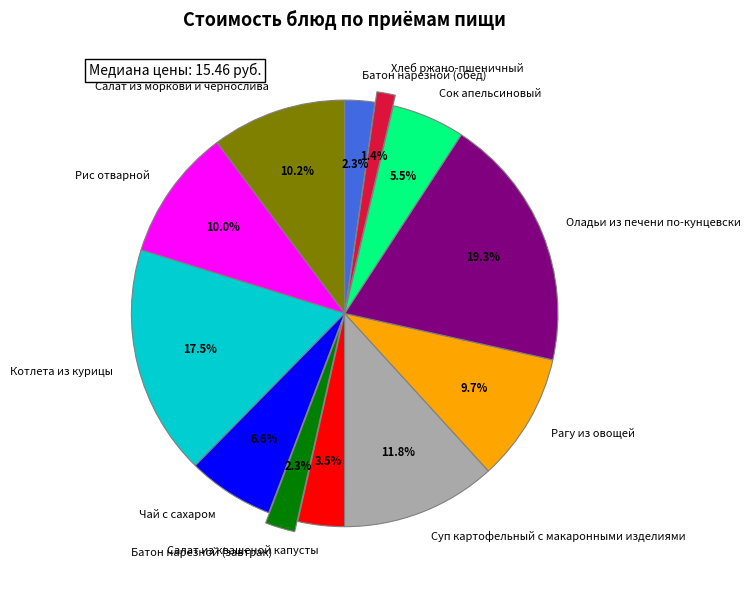

Is Рагу из овощей the majority of the pie?

No